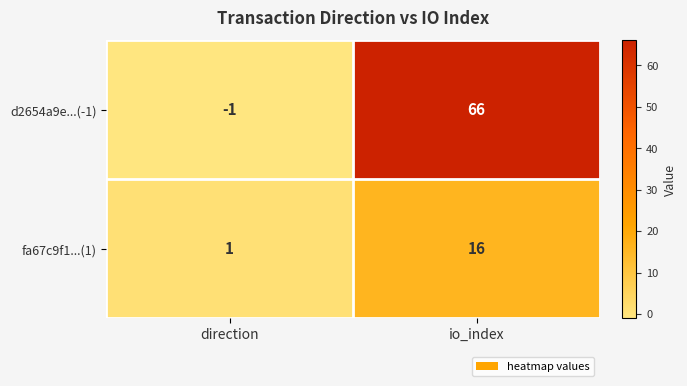

Which series has the largest total across all categories?

d2654a9e...(-1)